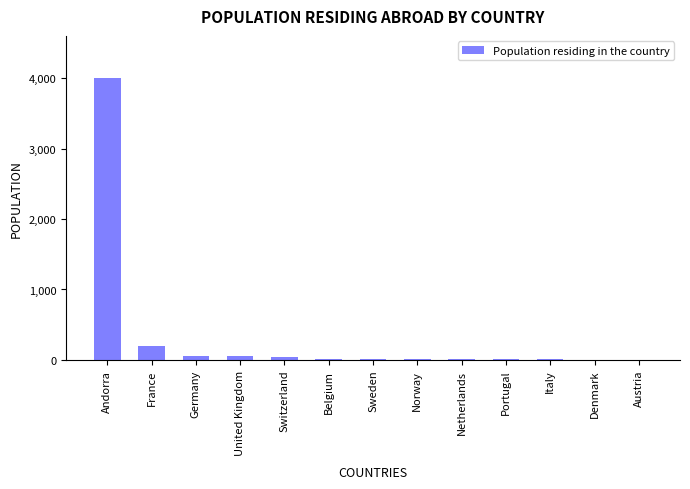

What is the sum of the values at United Kingdom and Sweden?

62